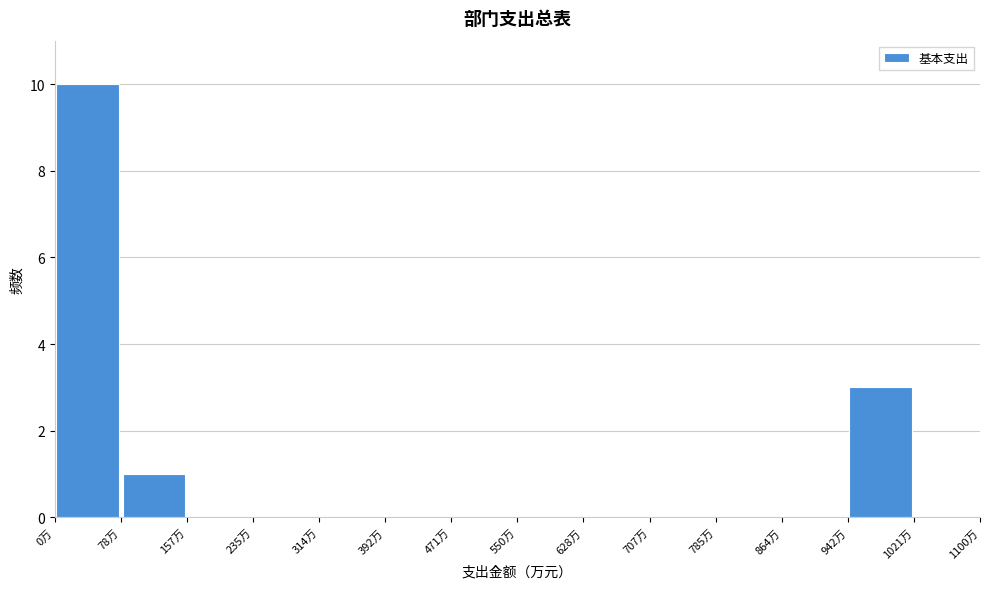

How tall is the bar that spans 940 to 1020 on the x-axis? Neither the bar edges nor the heights are printed on the chart, so give them approximately, as read against the axes.

3